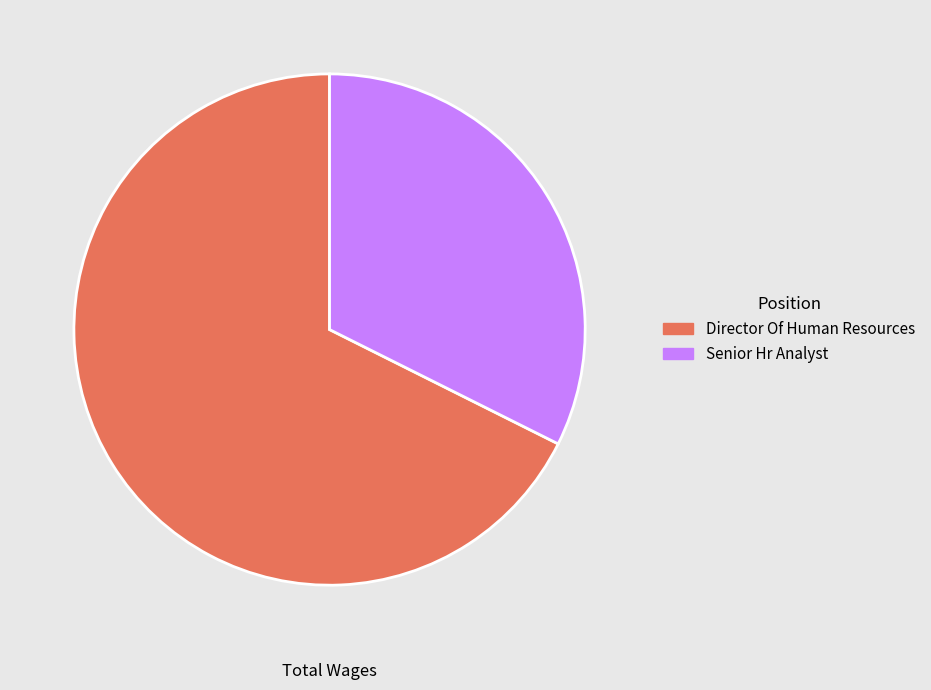

Approximately how many times larger is the value at Senior Hr Analyst compared to Director Of Human Resources?

0.5